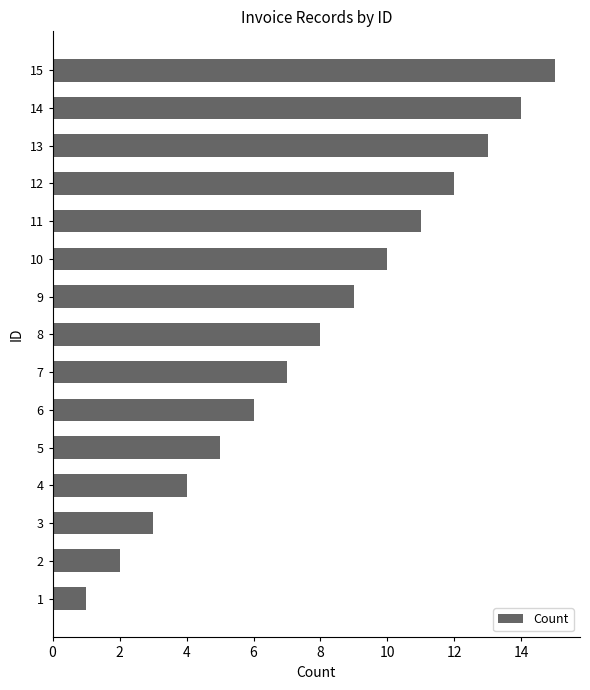

List the labels in order of value, largest first.

15, 14, 13, 12, 11, 10, 9, 8, 7, 6, 5, 4, 3, 2, 1